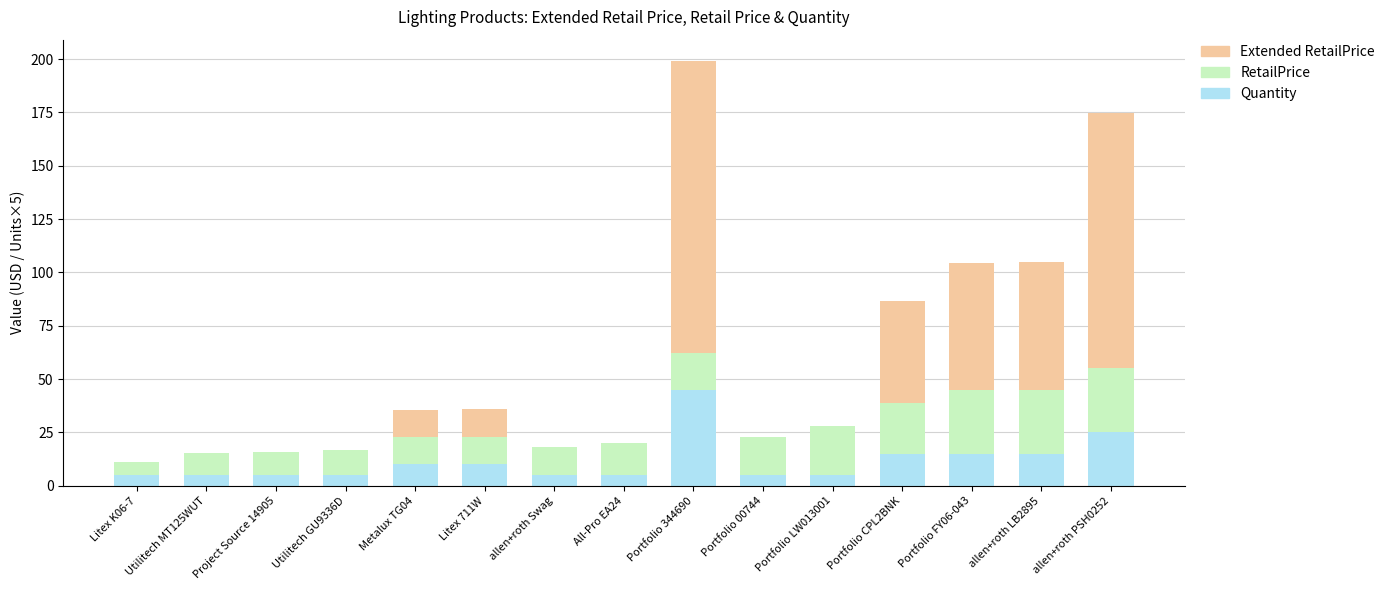

What is the sum of the Quantity values at Portfolio CPL2BNK and allen+roth PSH0252?

40.0